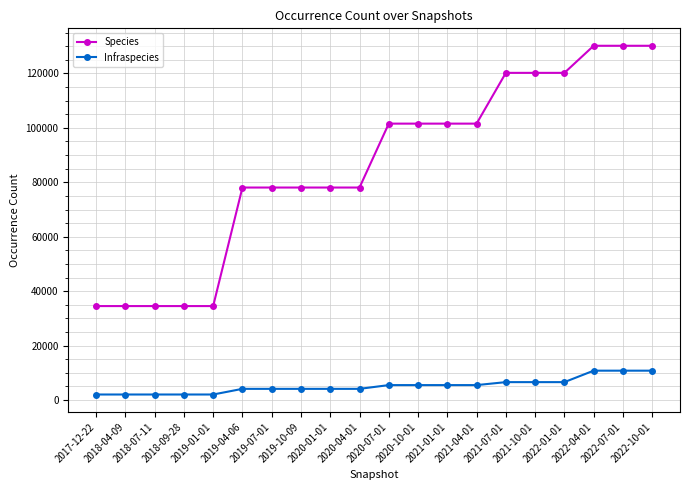

Is it true that Infraspecies equals 10781 at 2022-07-01?

True